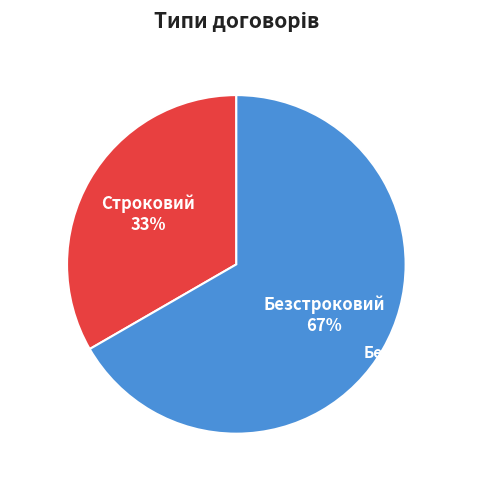

How many slices are in this pie chart?

2